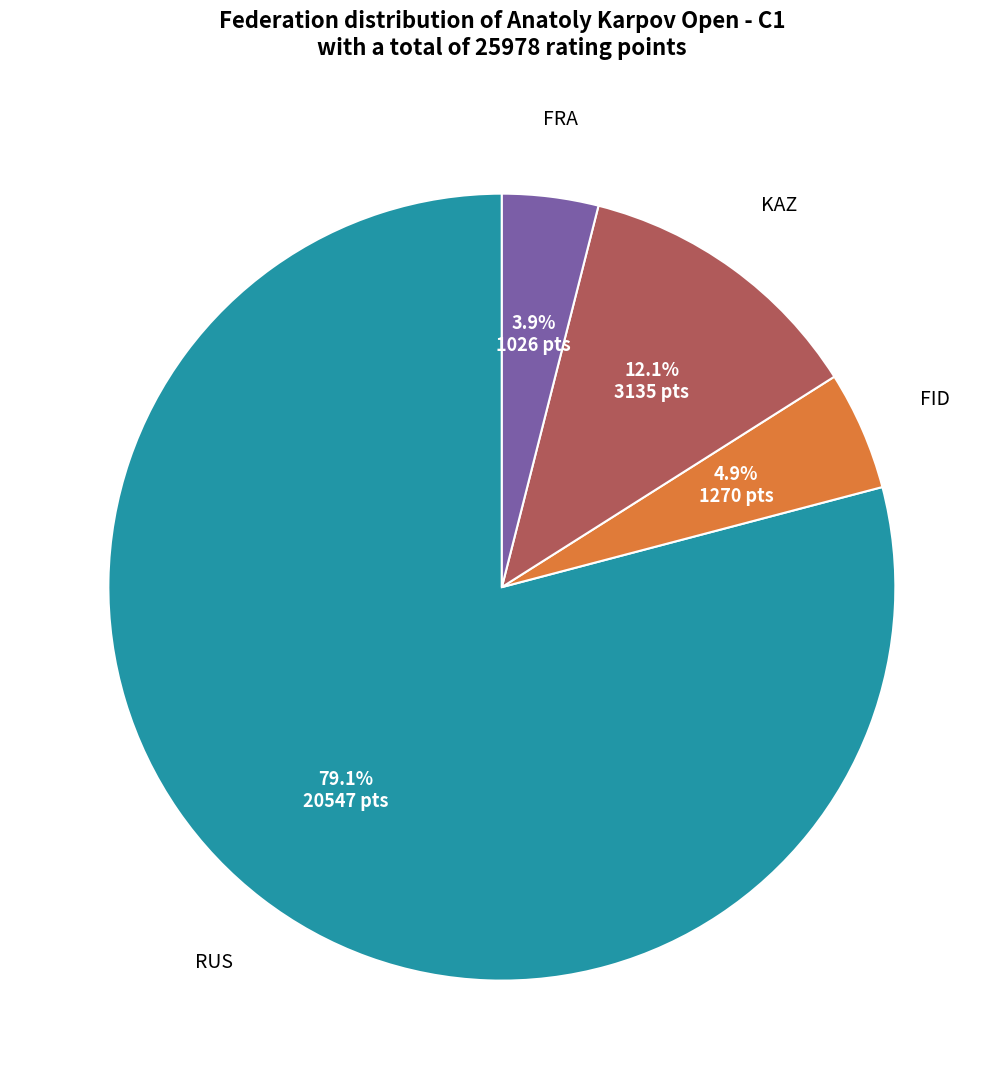

Count the number of slices in the pie.

4